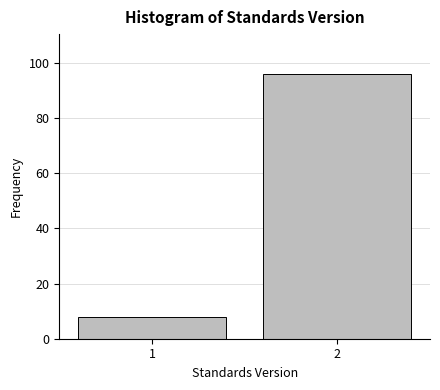

Reading left to right, extract all data points from this chart.

8	96